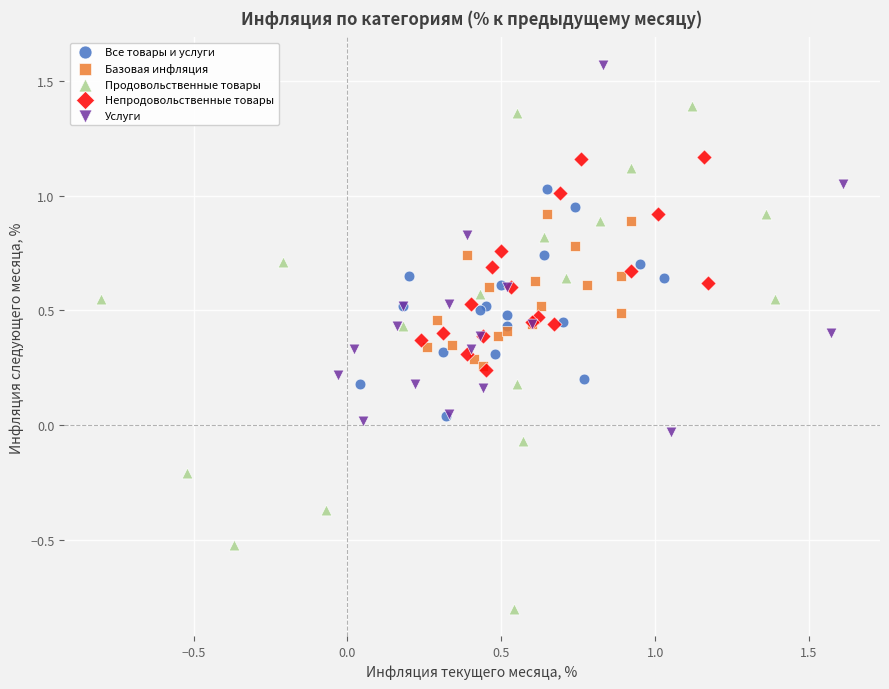

Which series has the largest Y range (max minus min)?

Продовольственные товары